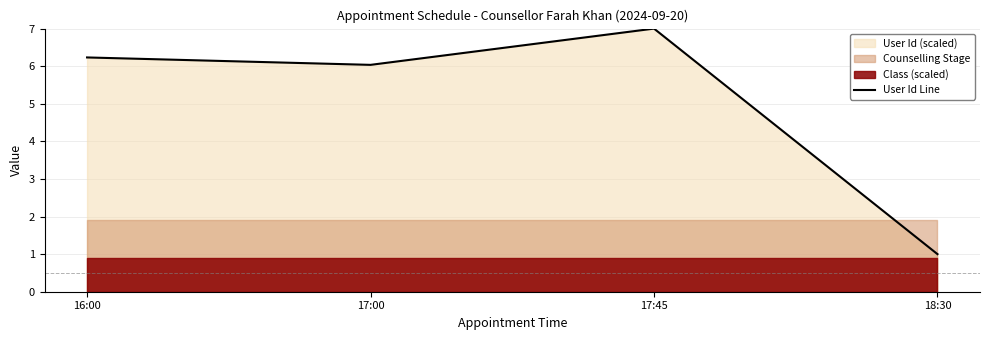

Where does the data first go above 6?

16:00